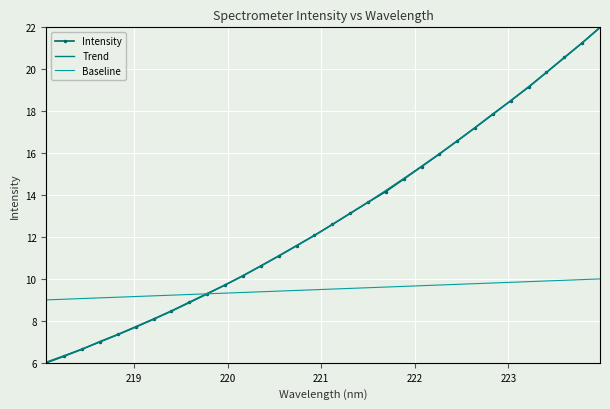

Which series has the largest range (max minus min)?

Intensity